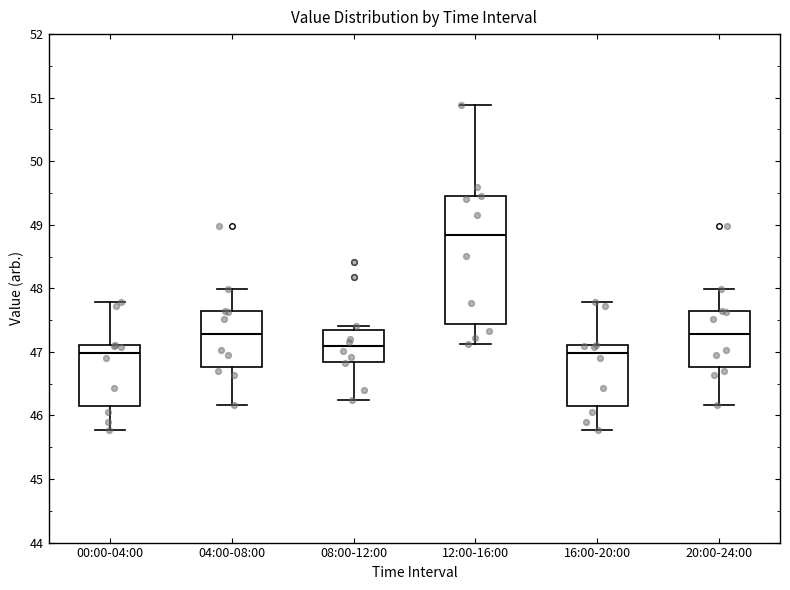

Which box's median line is the highest?

12:00-16:00